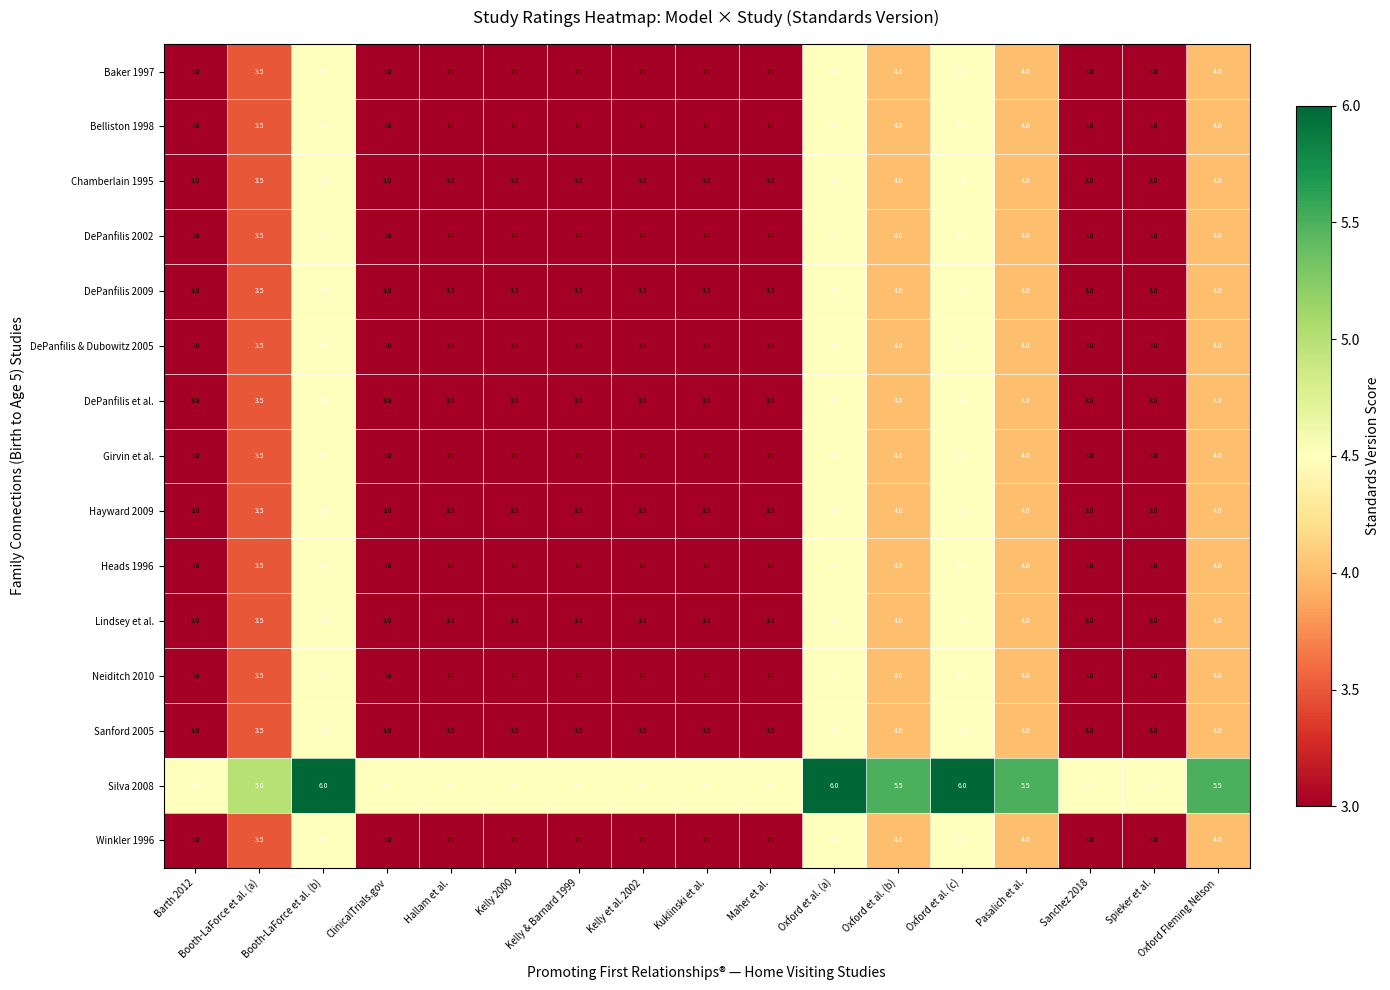

What is the spread (max minus min) of values at Sanchez 2018?

1.5